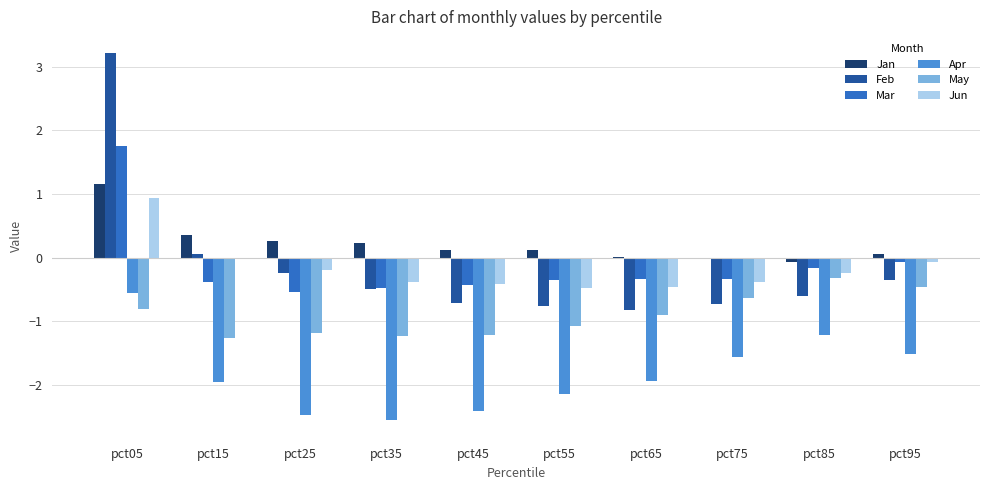

True or false: May has a value of -1.2 at pct25.

True